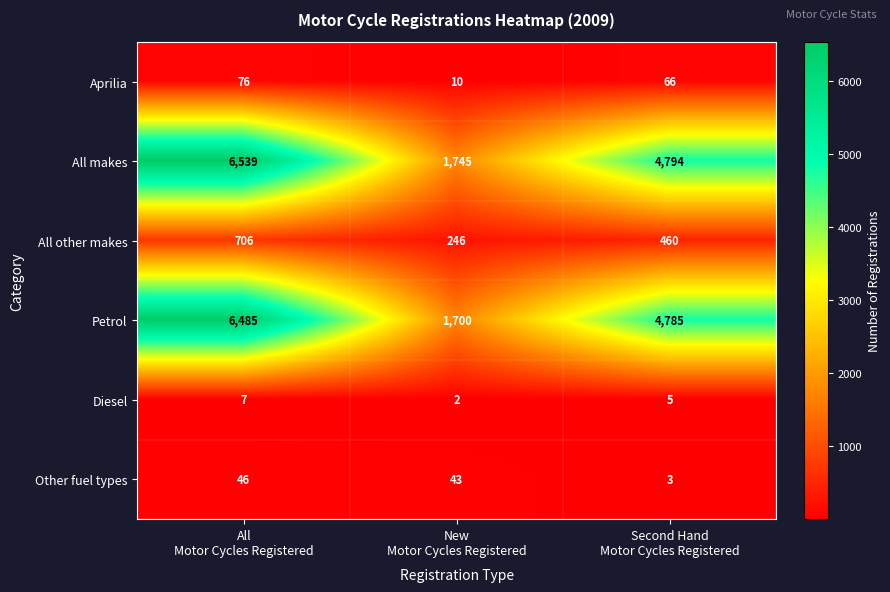

What is the lowest value of the Aprilia series?

10